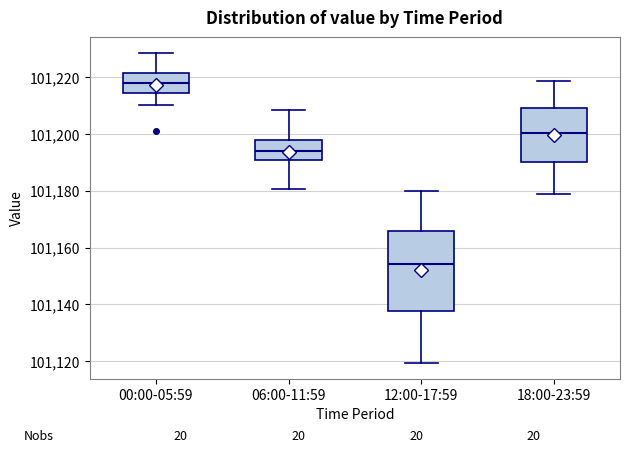

Which box's median line is the lowest?

12:00-17:59